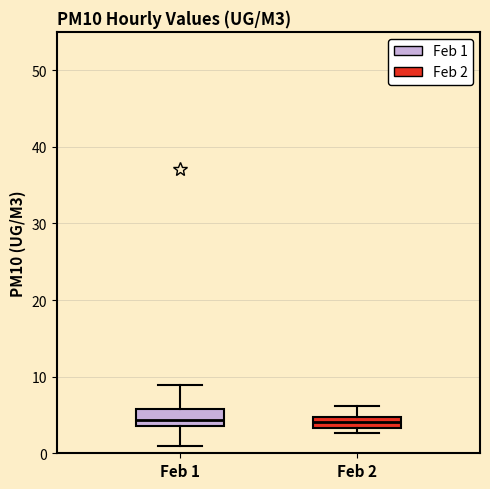

Where does the lower whisker of the box for Feb 1 end on the y-axis? The values are not printed on the chart, so give them approximately, as read against the axis.

1